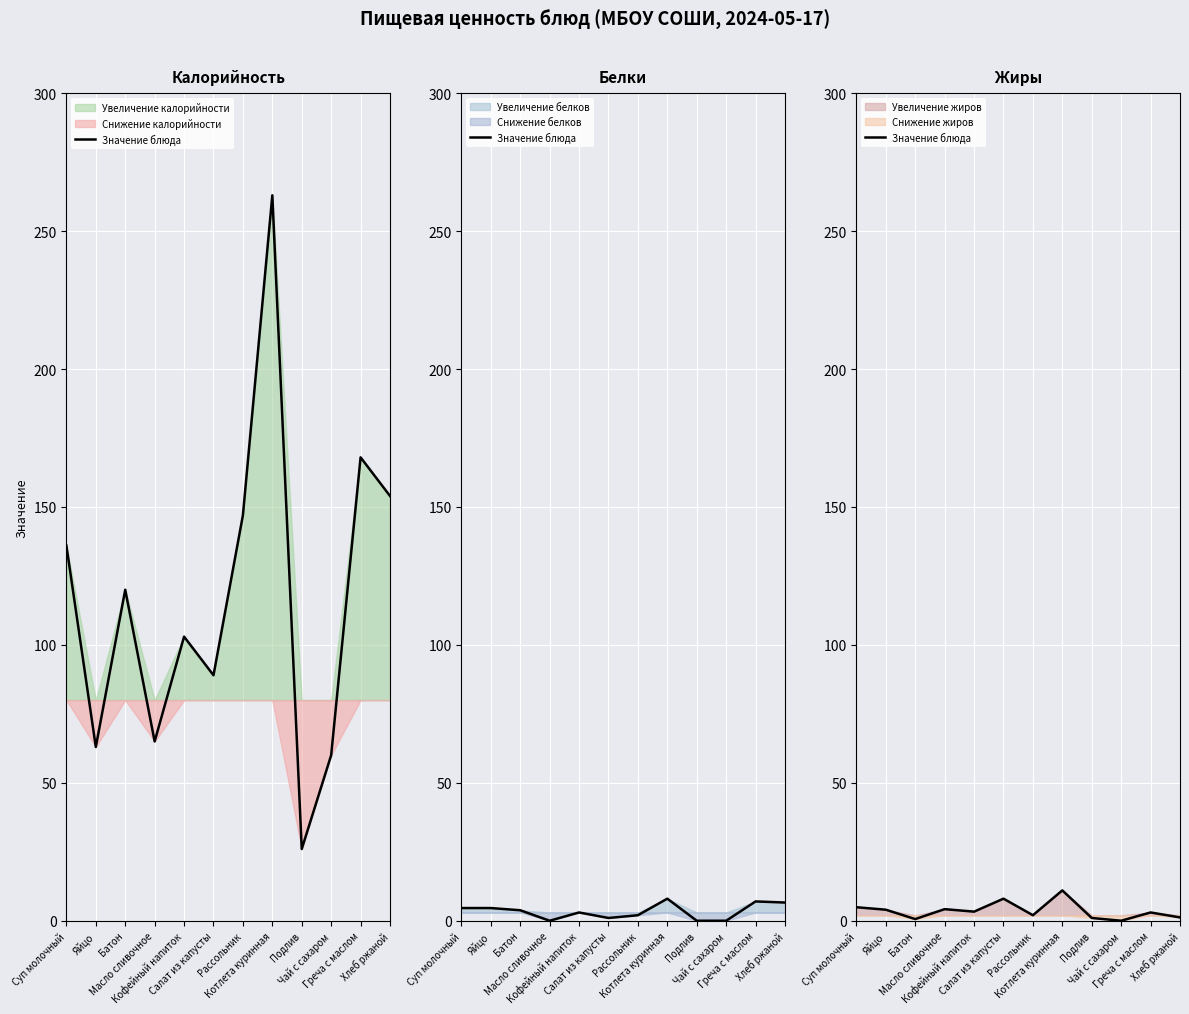

Which has a higher value, Чай с сахаром or Яйцо?

Яйцо